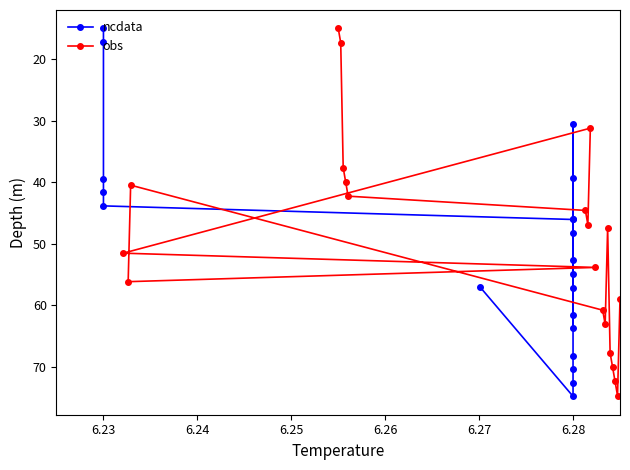

How many distinct data groups are displayed?

2